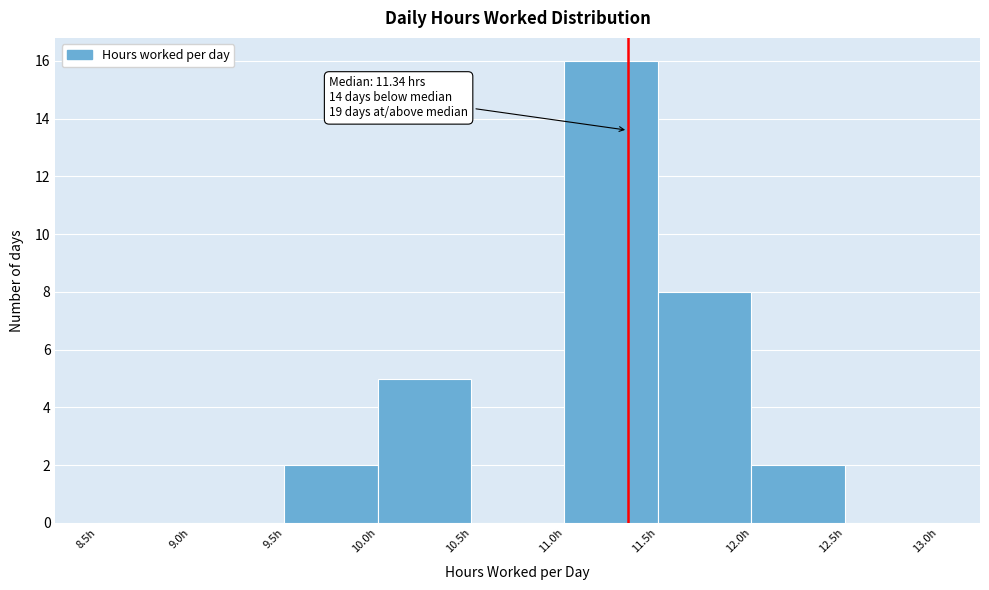

Over which range of the x-axis is the bar tallest?

11.0 to 11.5